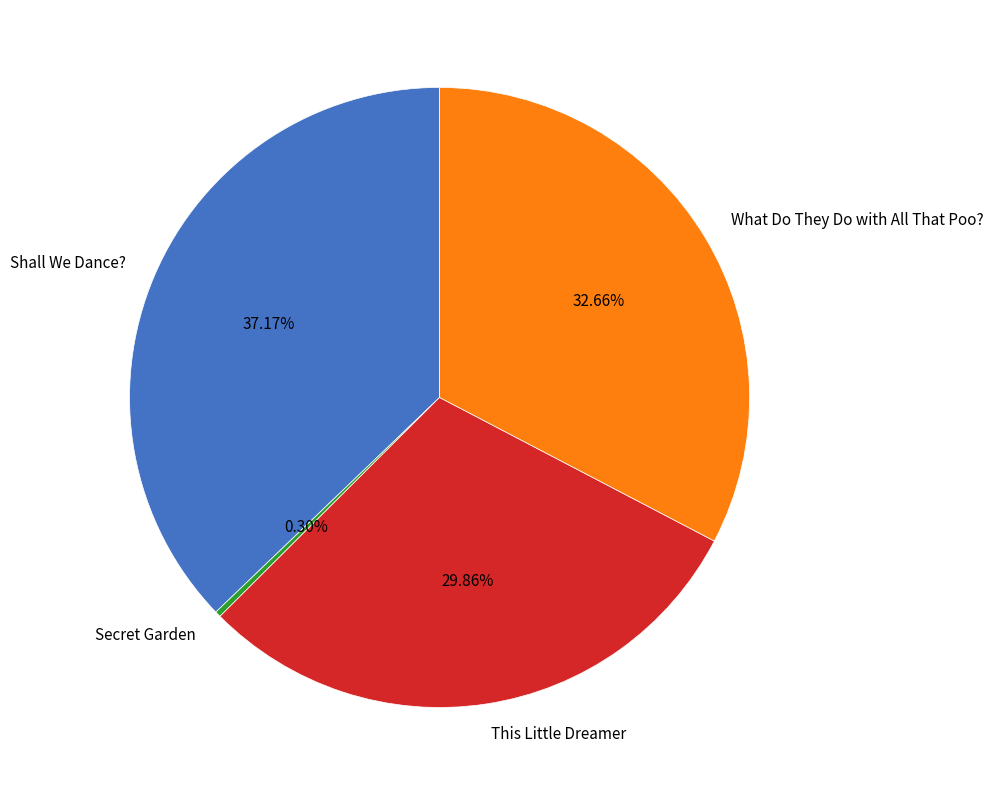

To the nearest percent, what percentage of the pie is Shall We Dance??

37%